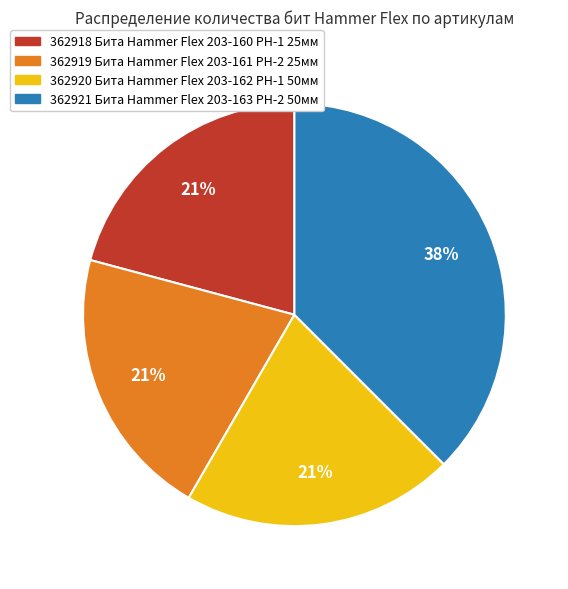

Is it true that 362918 Бита Hammer Flex 203-160 PH-1 25мм is 11% of the pie?

False